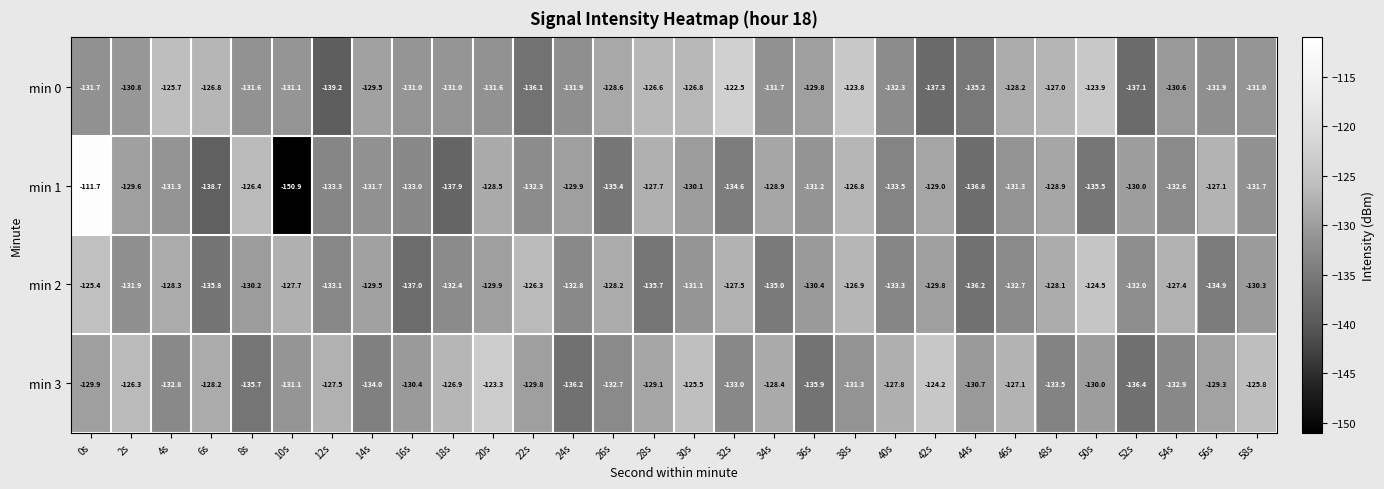

Rank the series at 0s from lowest to highest value.

min 0, min 3, min 2, min 1